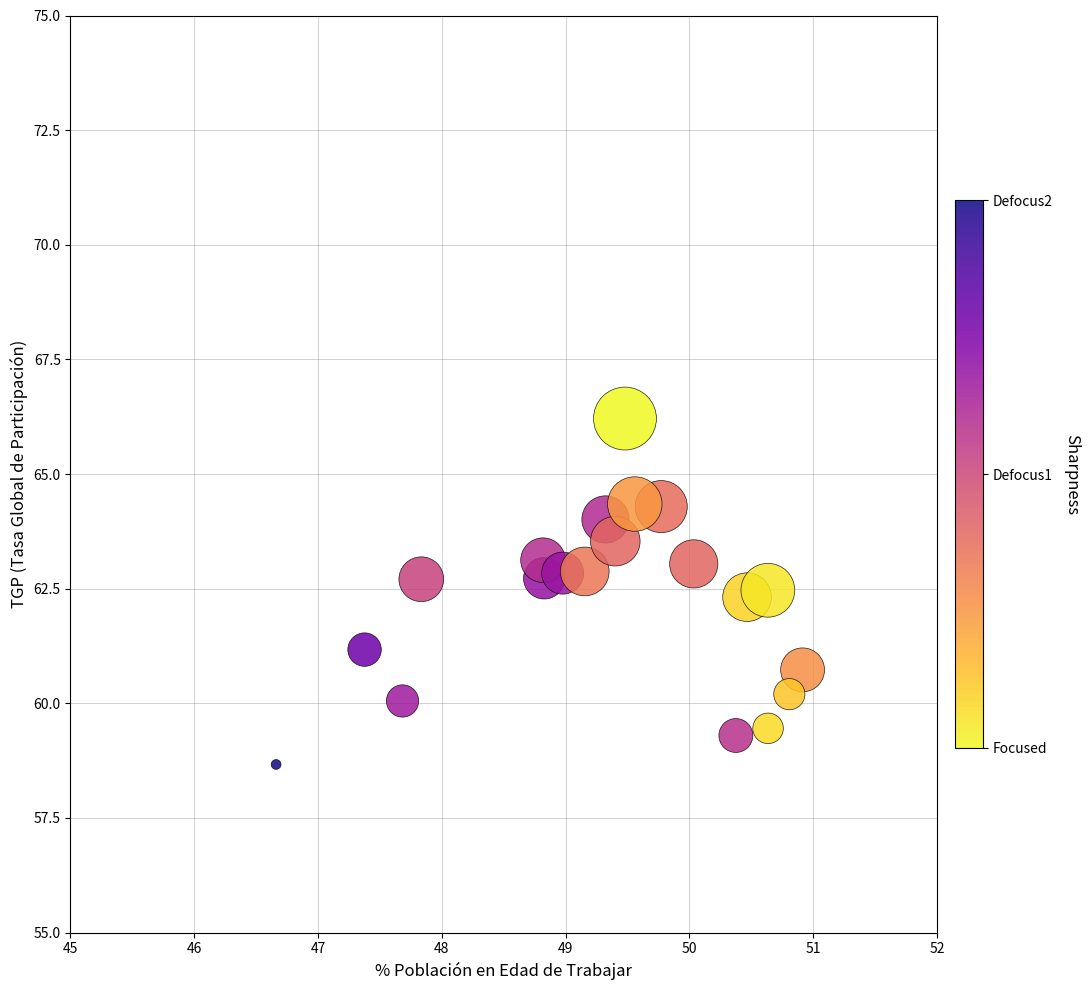

What is the range of Y values (max minus min)?

7.5